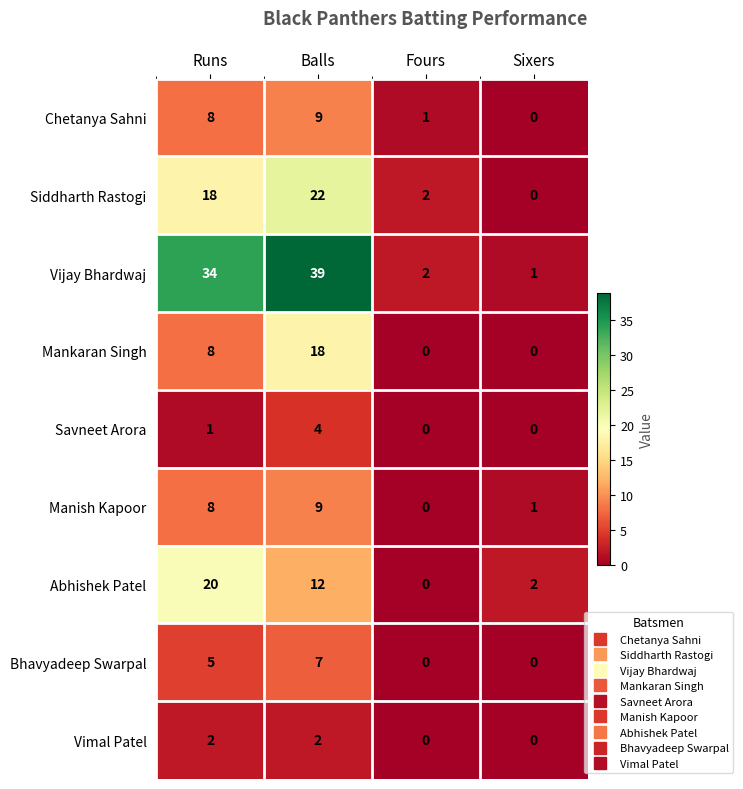

What value does the Mankaran Singh series have at Balls, to the nearest 10?

20